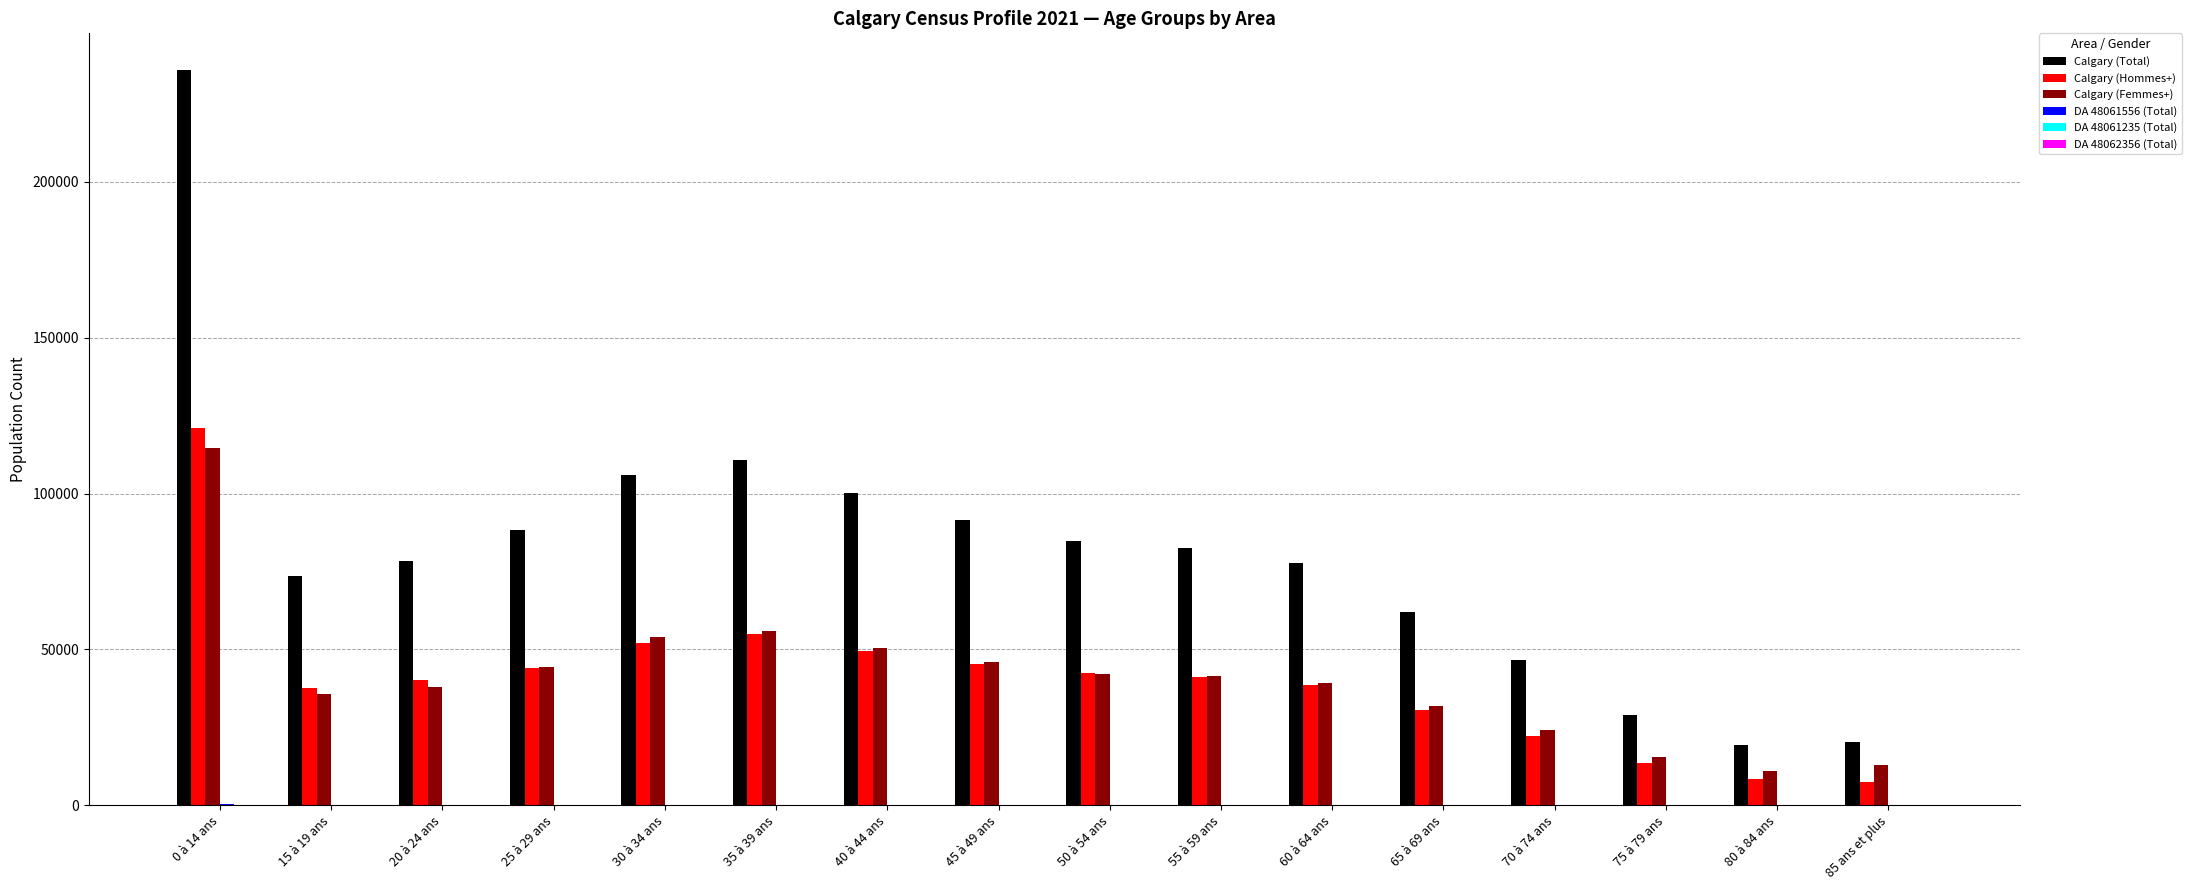

Between 25 à 29 ans and 55 à 59 ans, which series saw the biggest shift?

Calgary (Total)